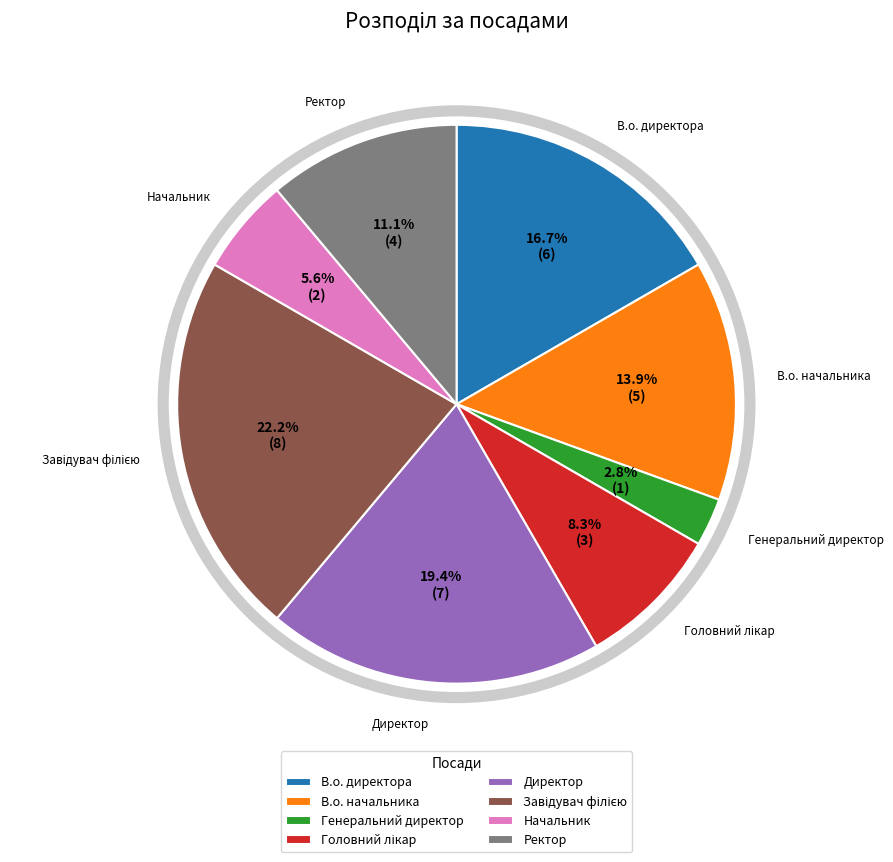

Do Ректор and В.о. директора together represent more than half of the pie?

No